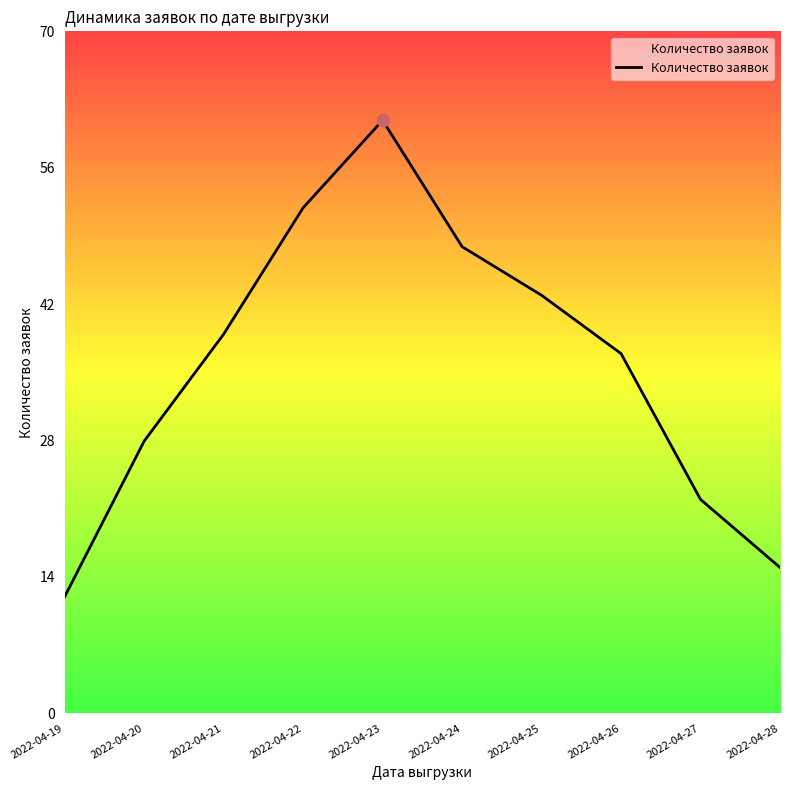

Which has a higher value, 2022-04-28 or 2022-04-19?

2022-04-28